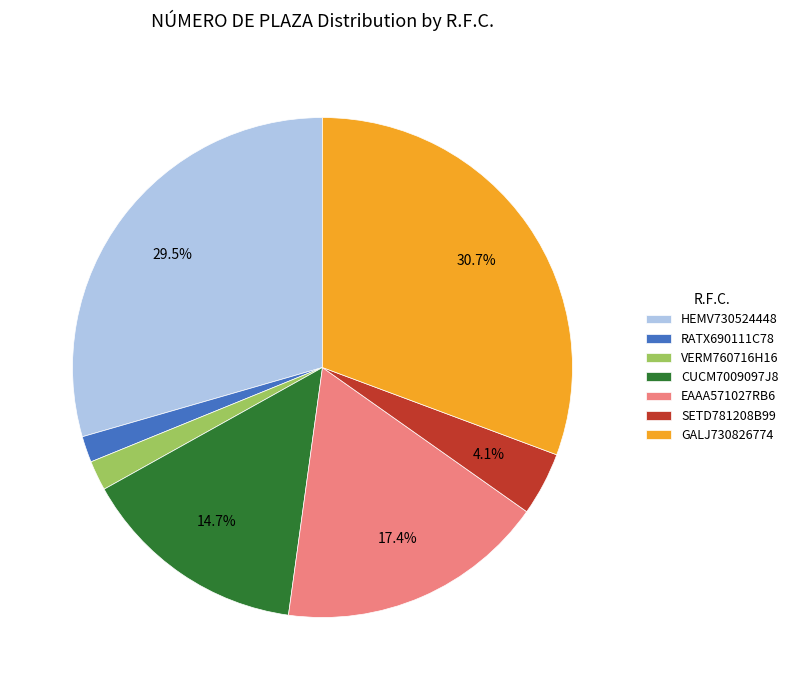

Combined, do VERM760716H16 and CUCM7009097J8 account for over 50%?

No